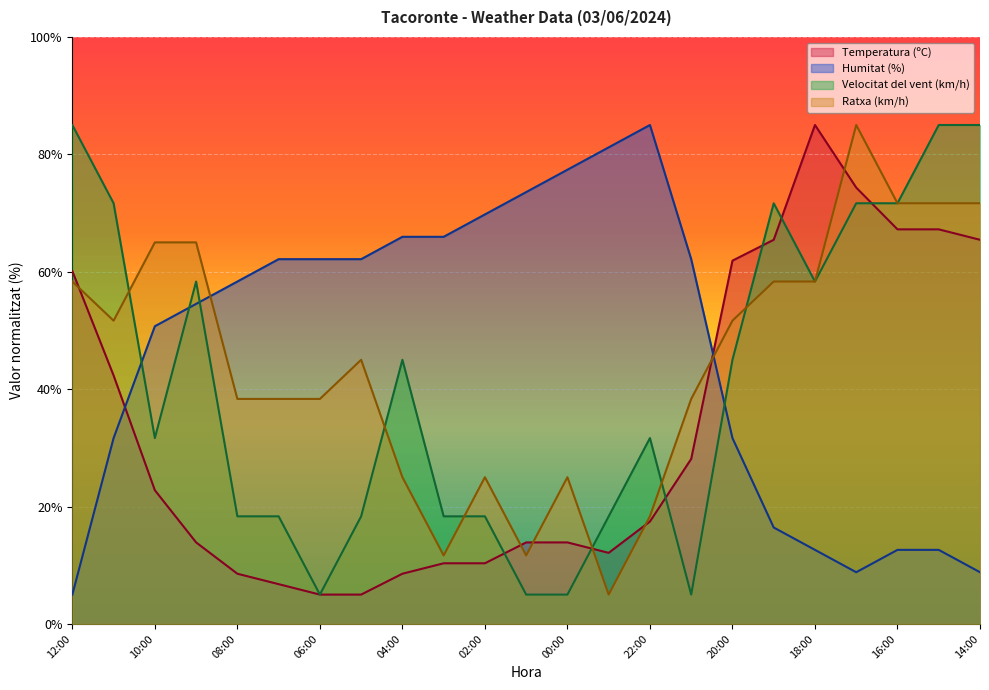

Rank the series by their maximum value, from highest to lowest.

Temperatura (ºC), Humitat (%), Velocitat del vent (km/h), Ratxa (km/h)